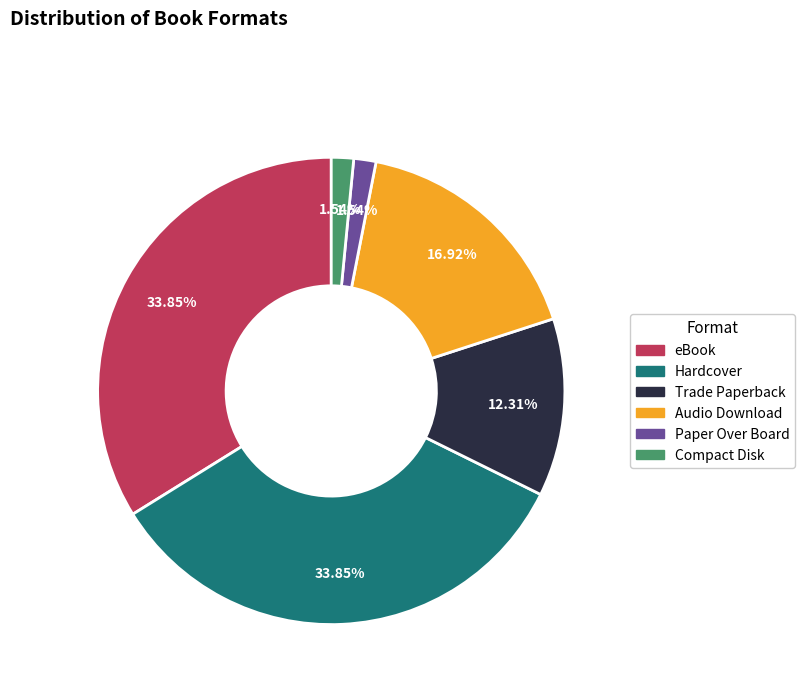

To the nearest percent, what portion does Audio Download represent?

17%